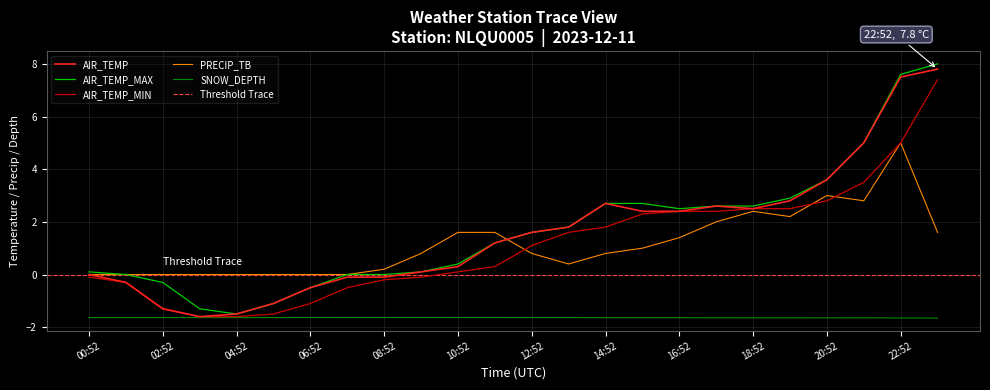

How many series are shown in this chart?

5